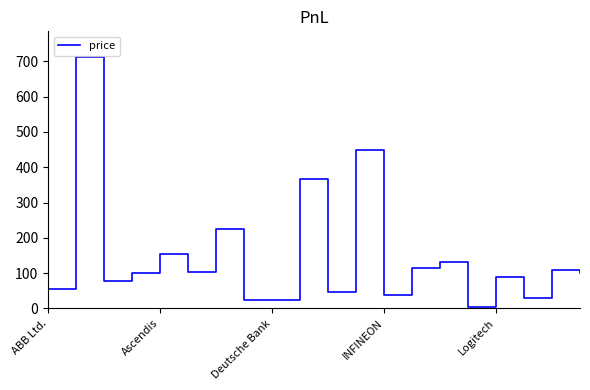

True or false: the data shows 225.0 at 14.

False